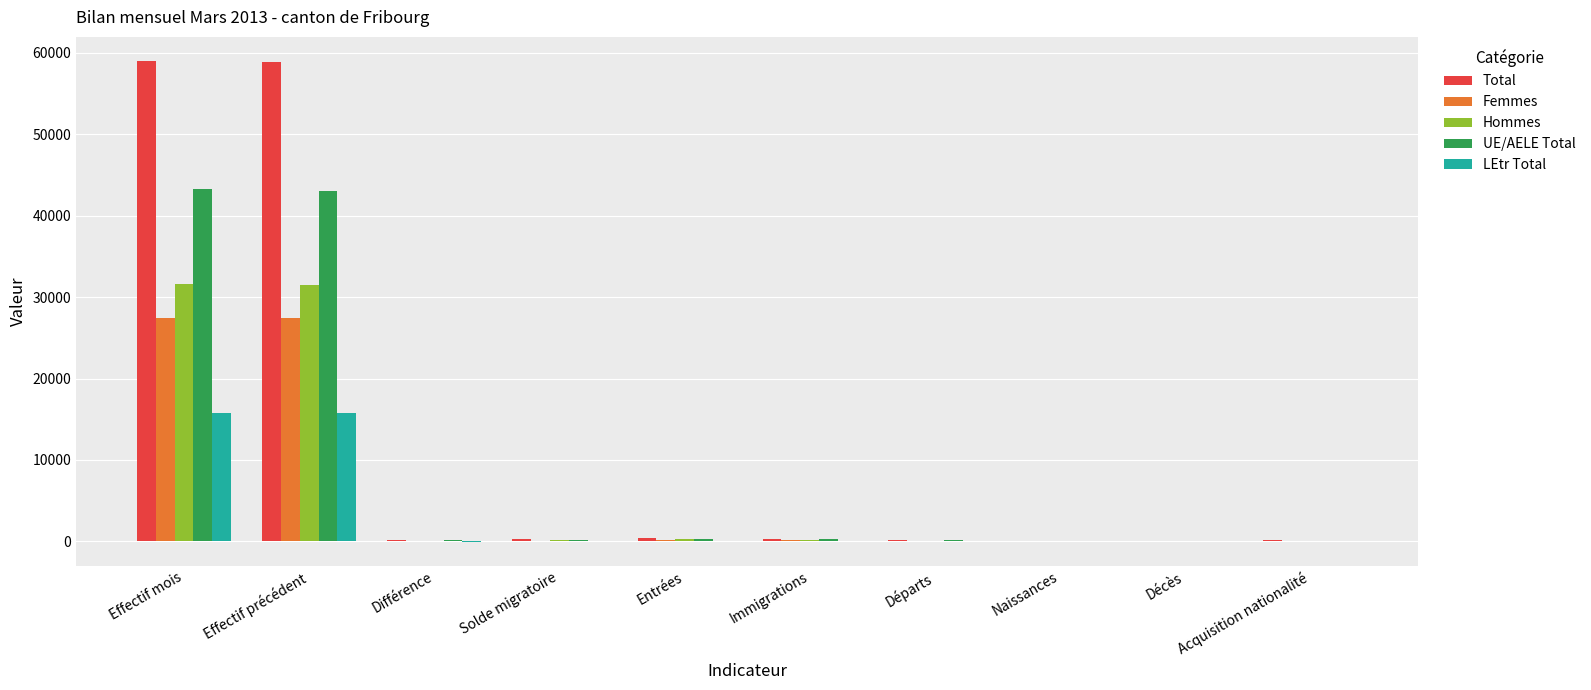

Which series has the largest total across all categories?

Total